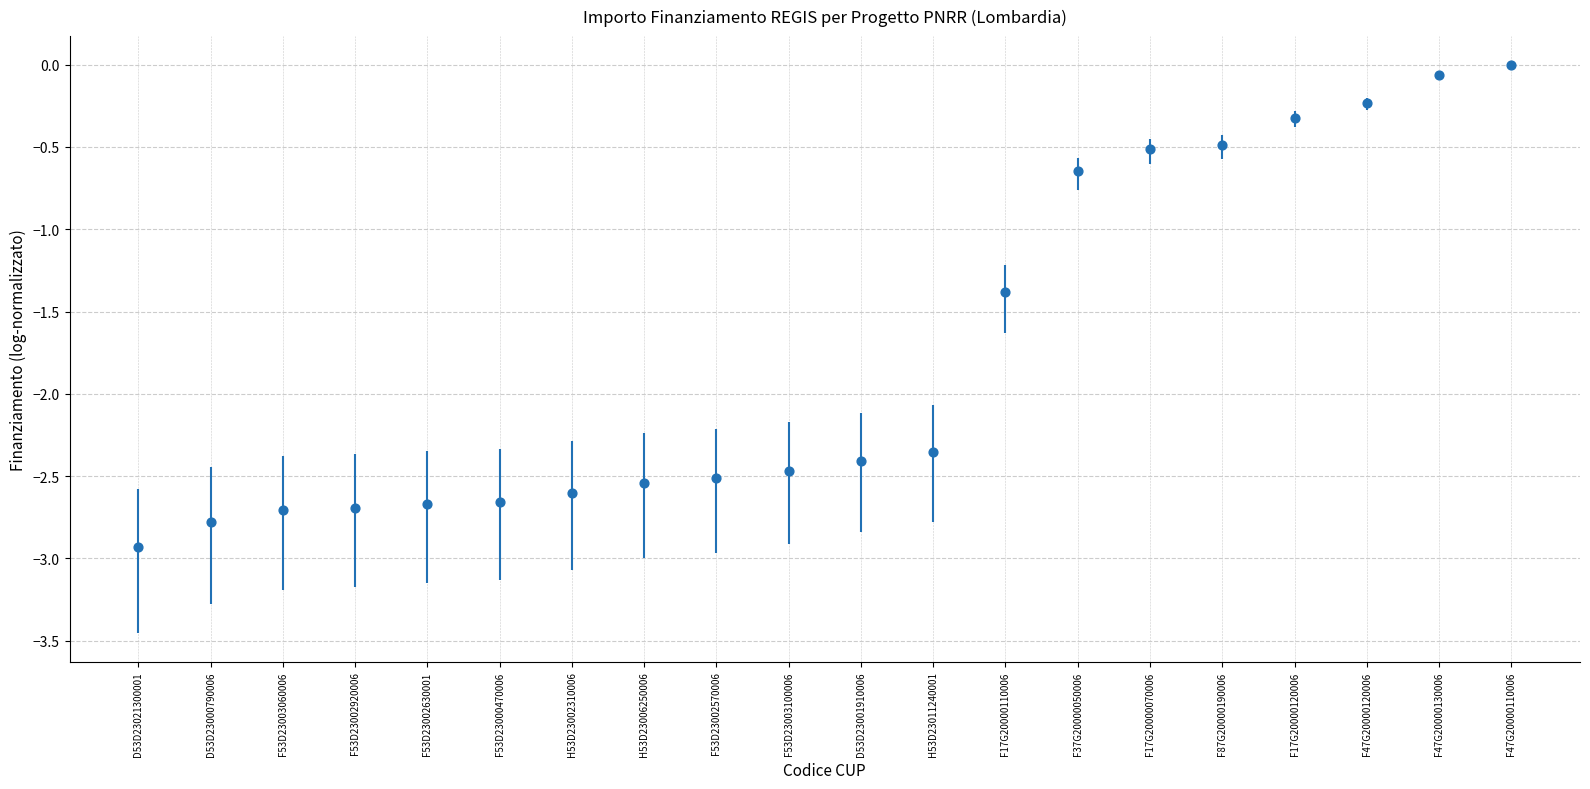

What is the range of Y values (max minus min)?

2.9